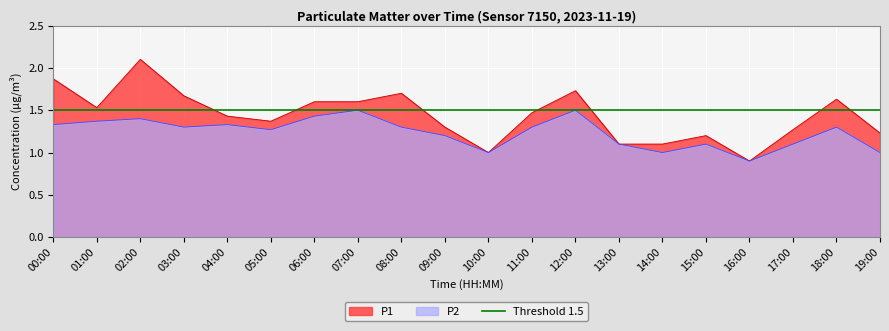

What is the value of the P1 point at the 7th from the left?

1.6